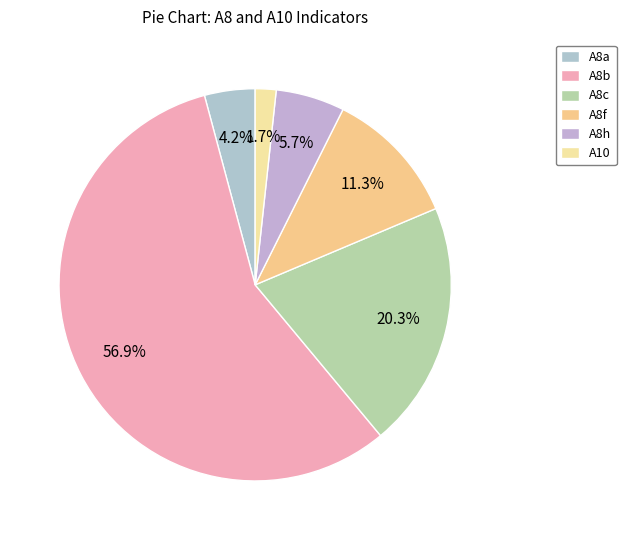

How many segments does this pie chart have?

6